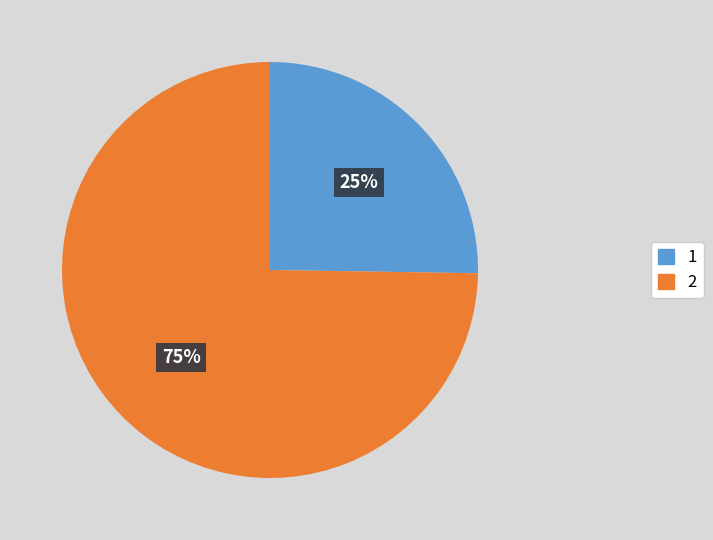

What is the ratio of the value at 1 to the value at 2?

0.3